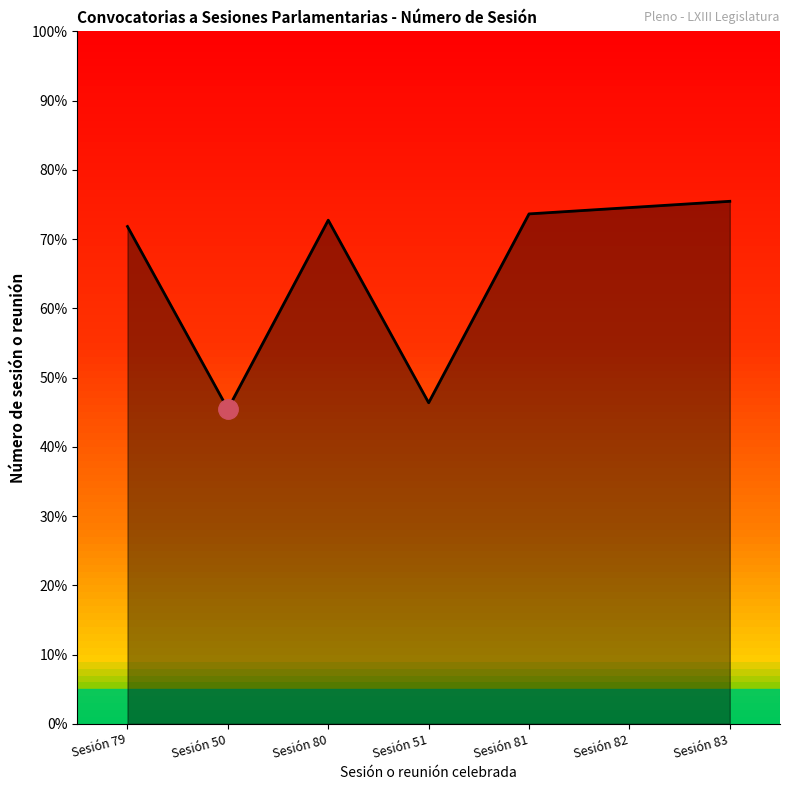

Is this an area chart (filled region under the line)?

Yes